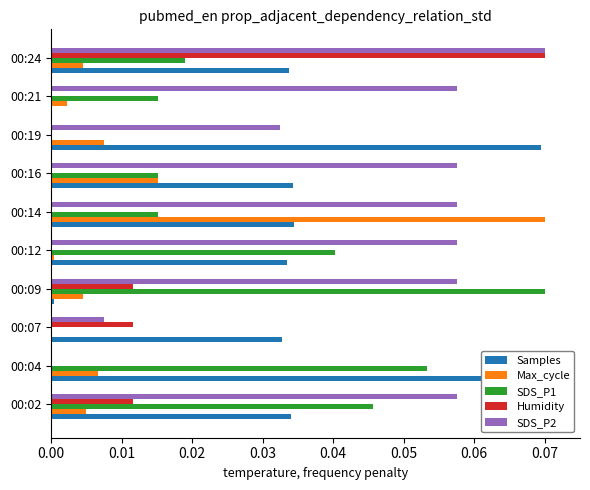

How many bars are there in total?

50